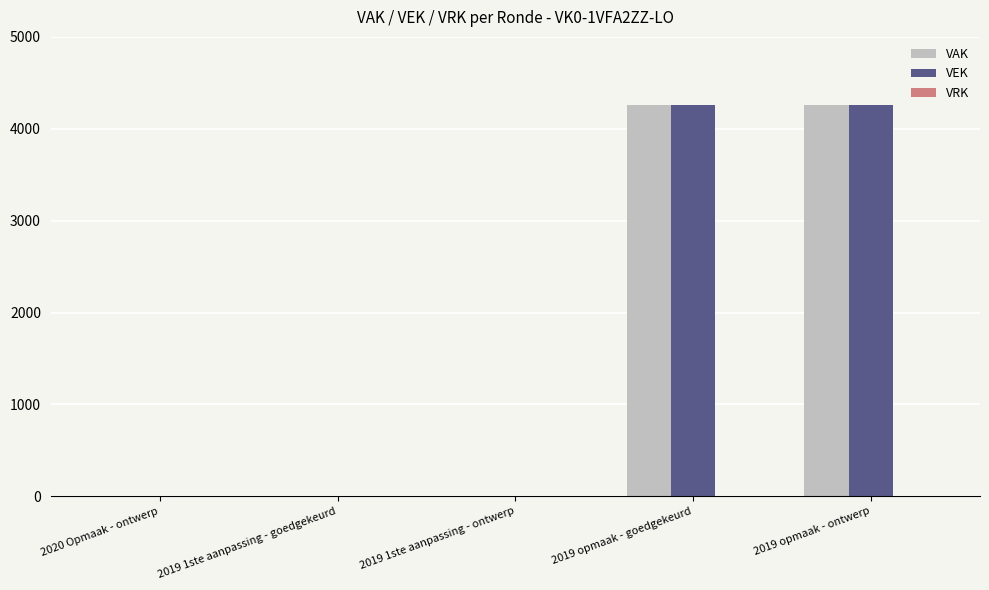

How many groups of bars are there?

5